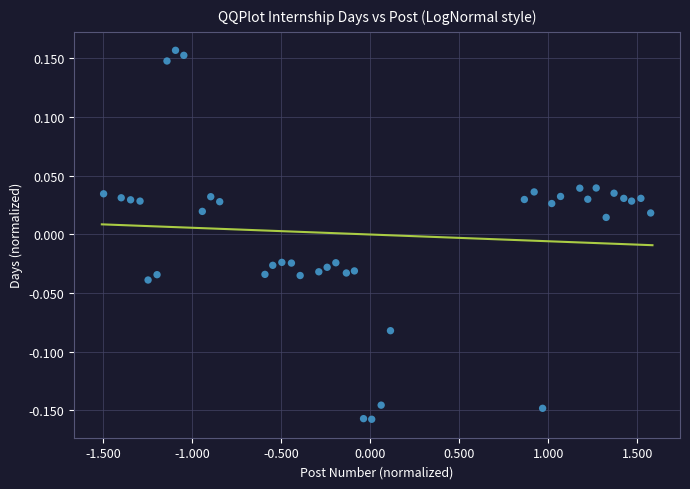

What is the range of X values (max minus min)?

3.1